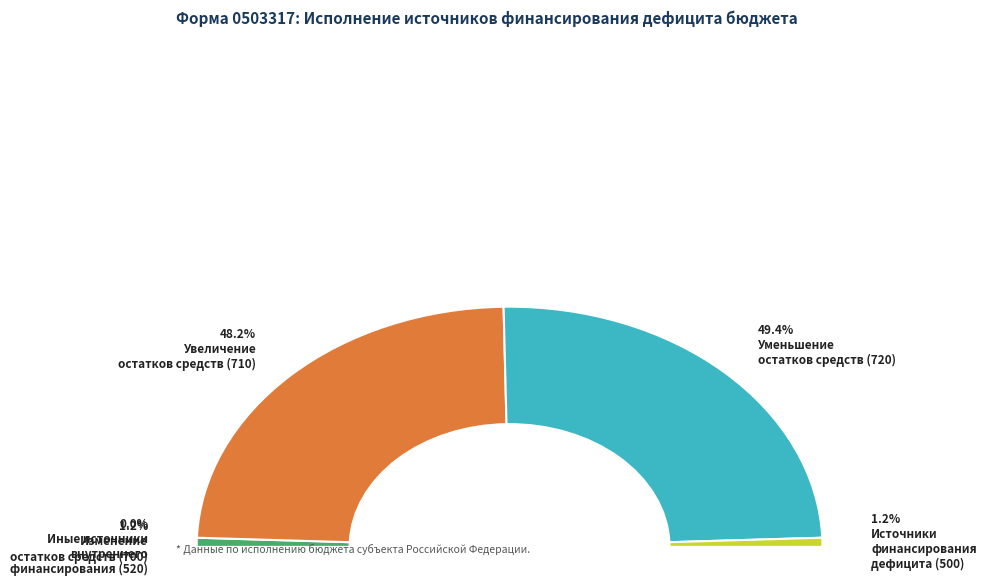

To the nearest percent, what percentage of the pie is Уменьшение остатков средств бюджетов?

49%